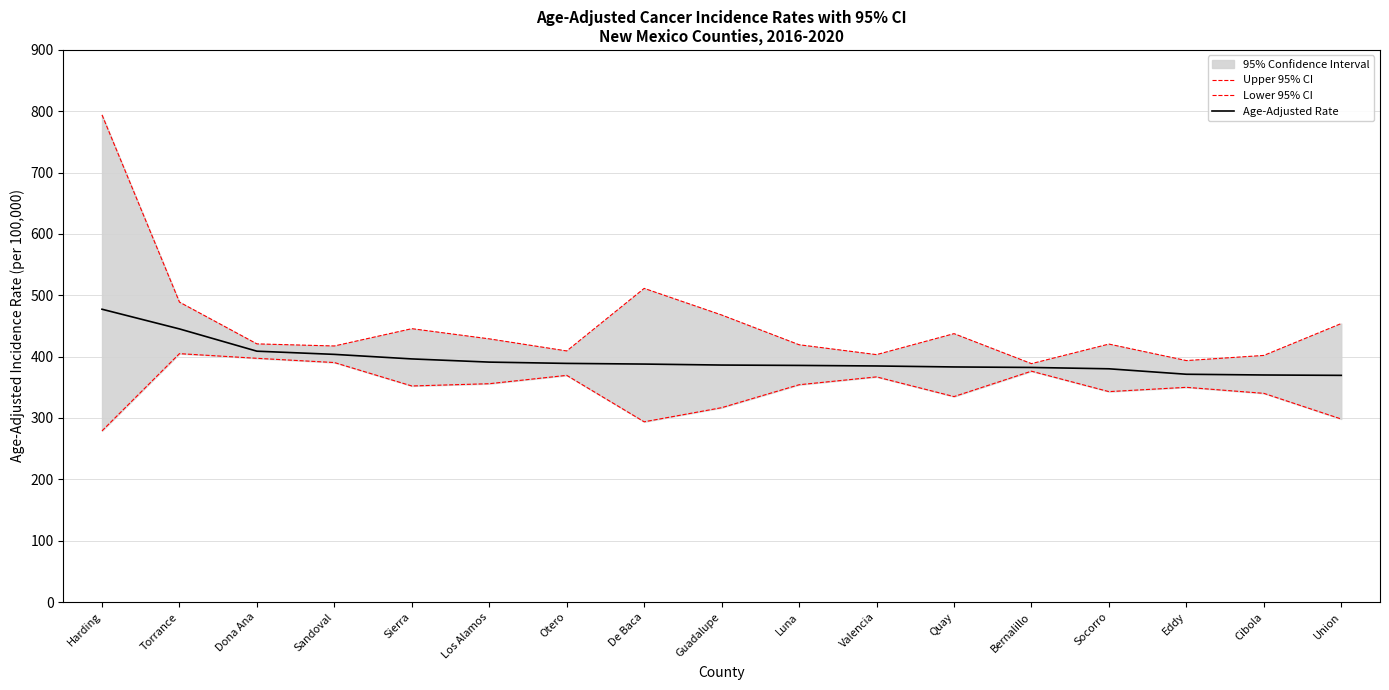

At how many categories does at least one series exceed 626?

1